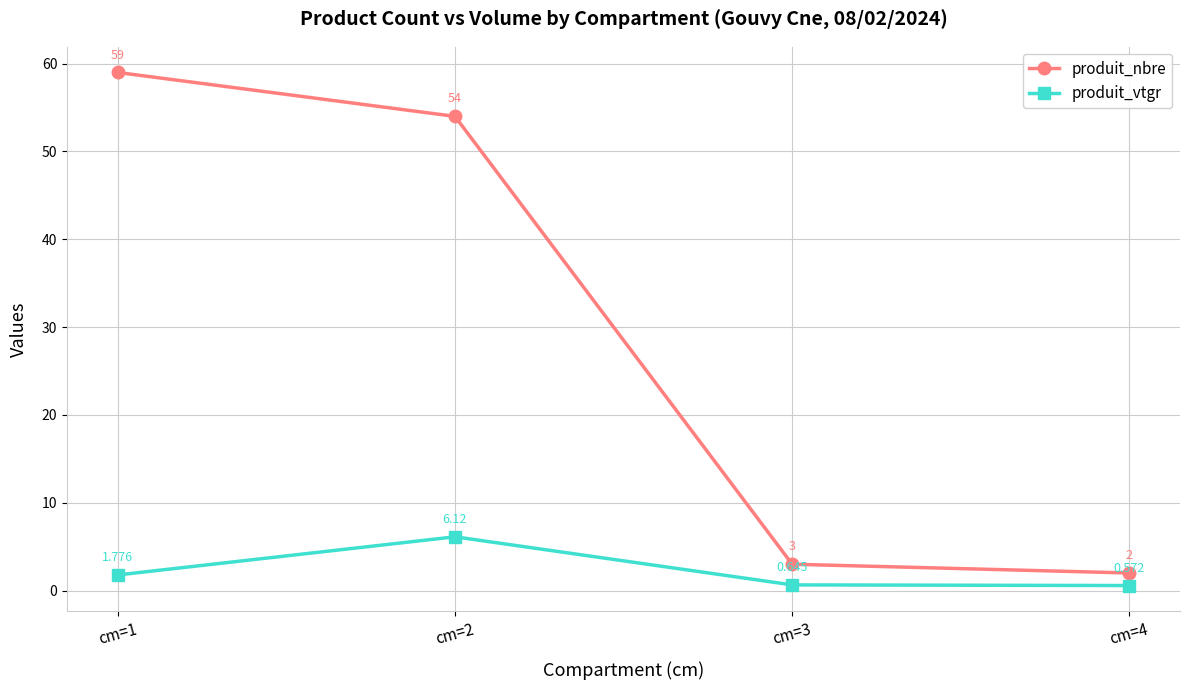

At which category is the sum across all series the highest?

cm=1